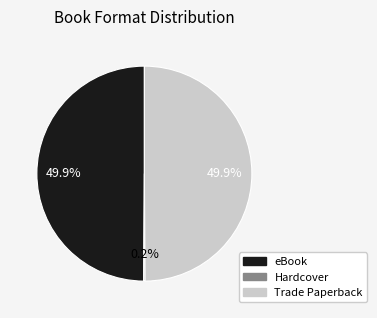

To the nearest percent, what is the average slice percentage?

33%